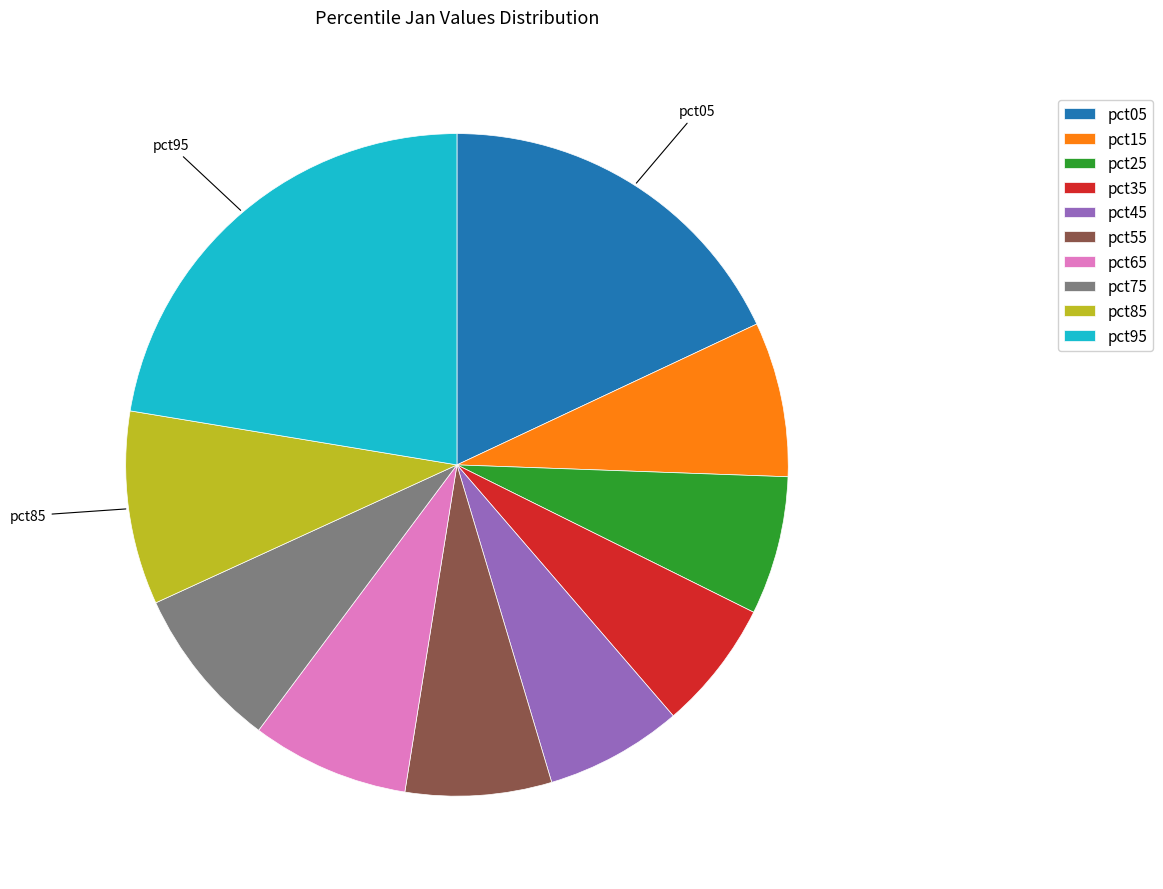

Combined, do pct05 and pct45 account for over 50%?

No